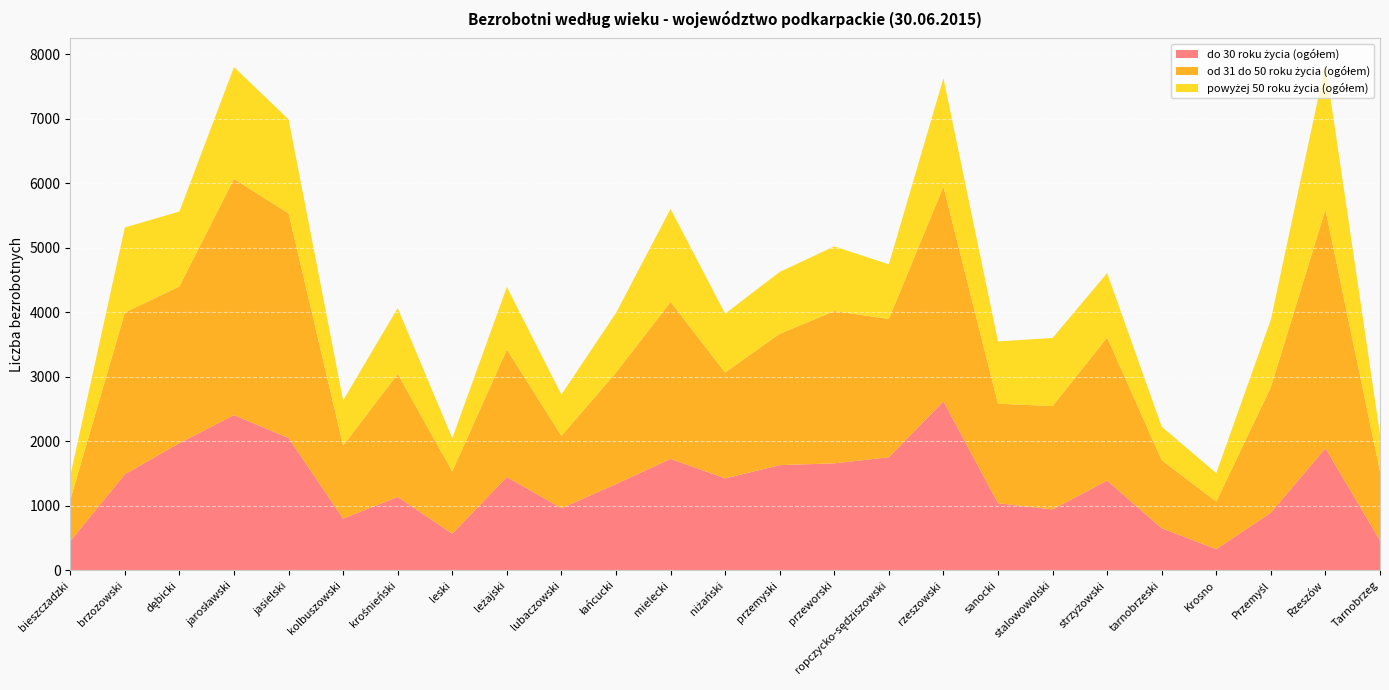

Reading left to right, what are all the values shown in this chart?

do 30 roku życia (ogółem): bieszczadzki=454	brzozowski=1491	dębicki=1974	jarosławski=2408	jasielski=2052	kolbuszowski=803	krośnieński=1139	leski=569	leżajski=1448	lubaczowski=964	łańcucki=1339	mielecki=1729	niżański=1427	przemyski=1632	przeworski=1660	ropczycko-sędziszowski=1754	rzeszowski=2622	sanocki=1041	stalowowolski=945	strzyżowski=1393	tarnobrzeski=653	Krosno=330	Przemyśl=895	Rzeszów=1894	Tarnobrzeg=463
od 31 do 50 roku życia (ogółem): bieszczadzki=640	brzozowski=2506	dębicki=2430	jarosławski=3662	jasielski=3484	kolbuszowski=1132	krośnieński=1908	leski=965	leżajski=1976	lubaczowski=1123	łańcucki=1728	mielecki=2434	niżański=1642	przemyski=2036	przeworski=2361	ropczycko-sędziszowski=2145	rzeszowski=3329	sanocki=1544	stalowowolski=1603	strzyżowski=2218	tarnobrzeski=1055	Krosno=737	Przemyśl=1947	Rzeszów=3699	Tarnobrzeg=1069
powyżej 50 roku życia (ogółem): bieszczadzki=373	brzozowski=1320	dębicki=1161	jarosławski=1734	jasielski=1458	kolbuszowski=702	krośnieński=1020	leski=515	leżajski=971	lubaczowski=639	łańcucki=925	mielecki=1442	niżański=912	przemyski=960	przeworski=1003	ropczycko-sędziszowski=847	rzeszowski=1680	sanocki=966	stalowowolski=1056	strzyżowski=999	tarnobrzeski=520	Krosno=441	Przemyśl=1046	Rzeszów=2263	Tarnobrzeg=577